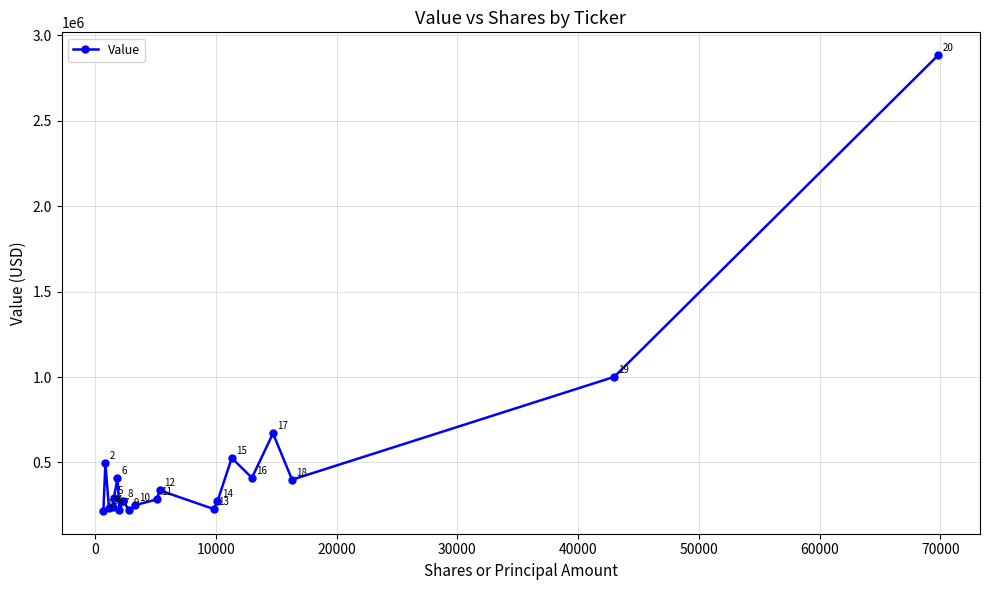

What is the difference between the maximum and second lowest values?

2666000